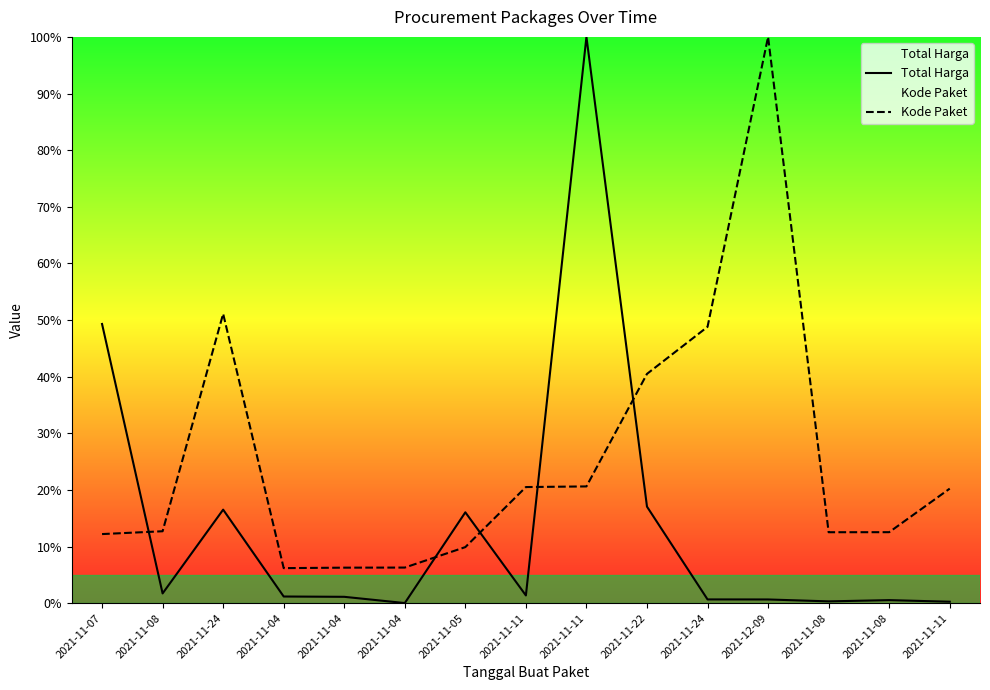

At which category does the chart reach its peak across all series?

2021-11-11